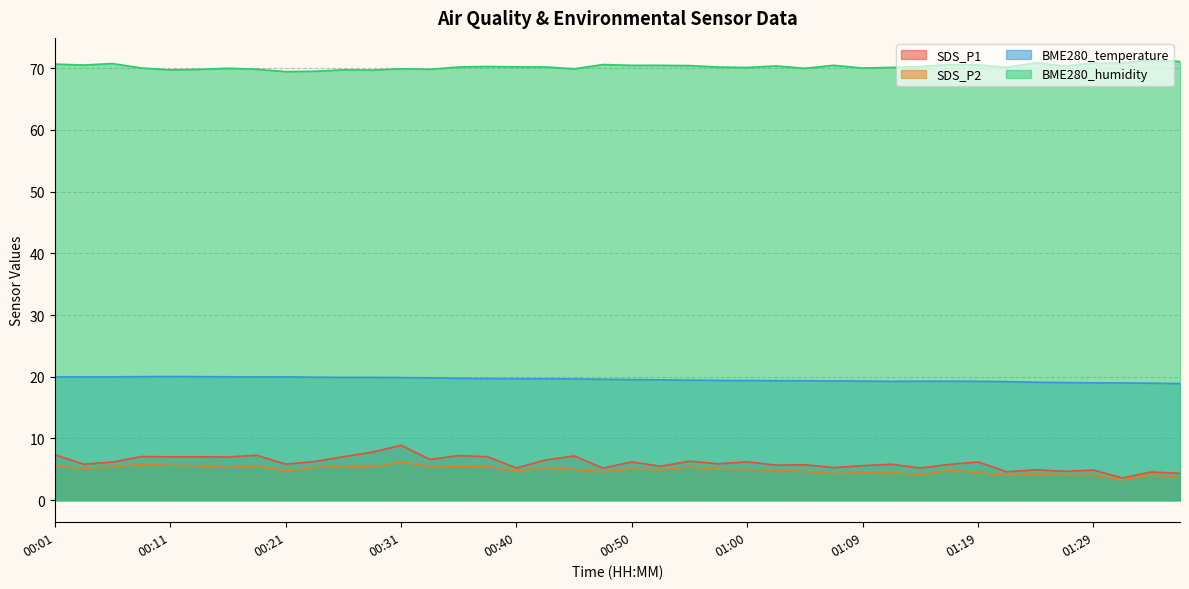

Which label corresponds to the largest value in the chart?

01:34